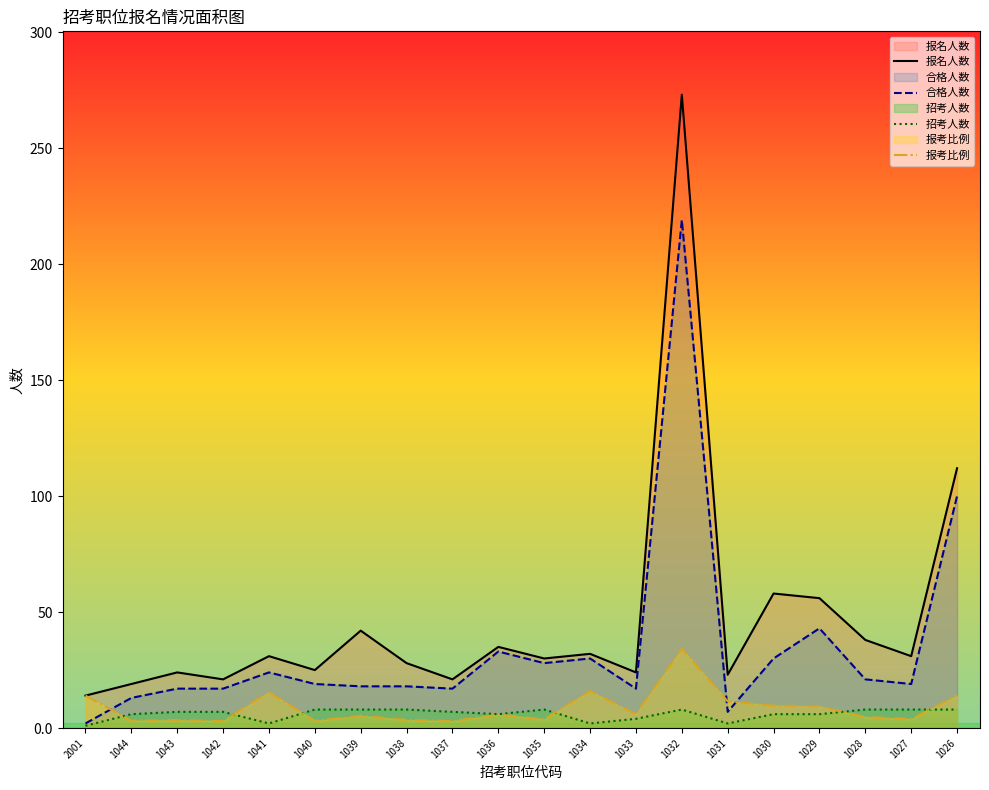

Which has a higher value, 1040 or 1029?

1029